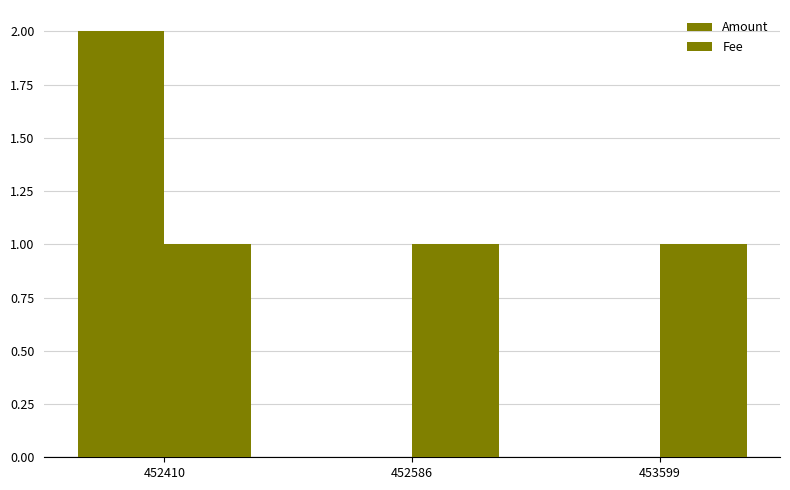

Is the value of Amount at 453599 greater than the value of Fee at 452586?

No